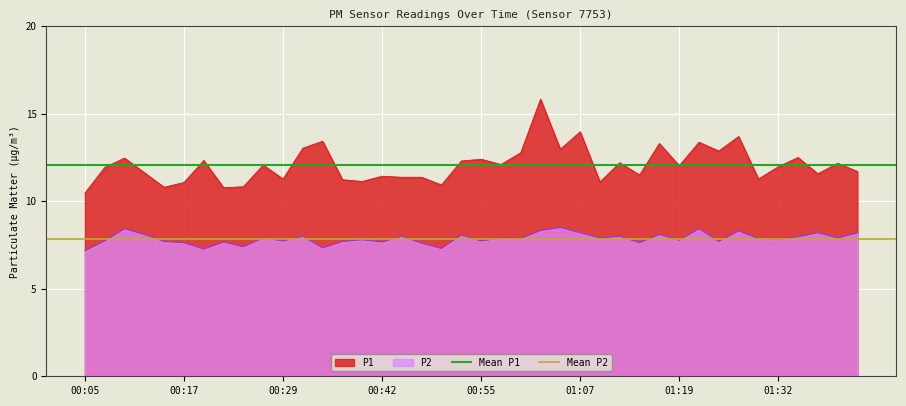

True or false: P2 and P1 cross at least once.

False